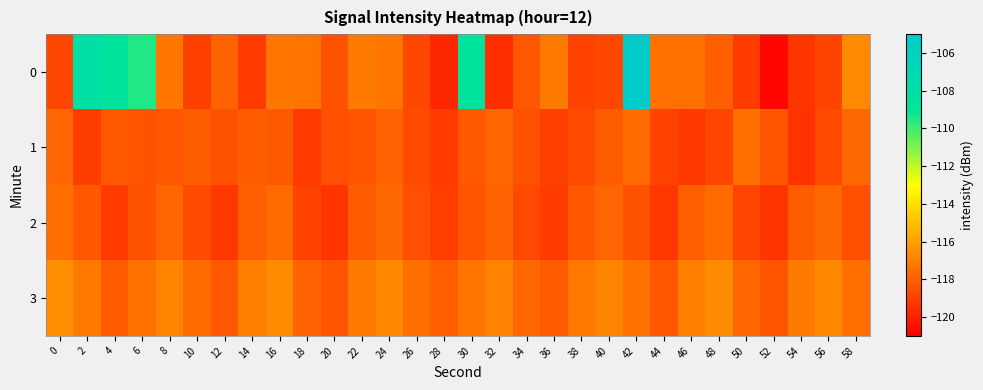

What is the difference between the highest and lowest values at 16?

1.6